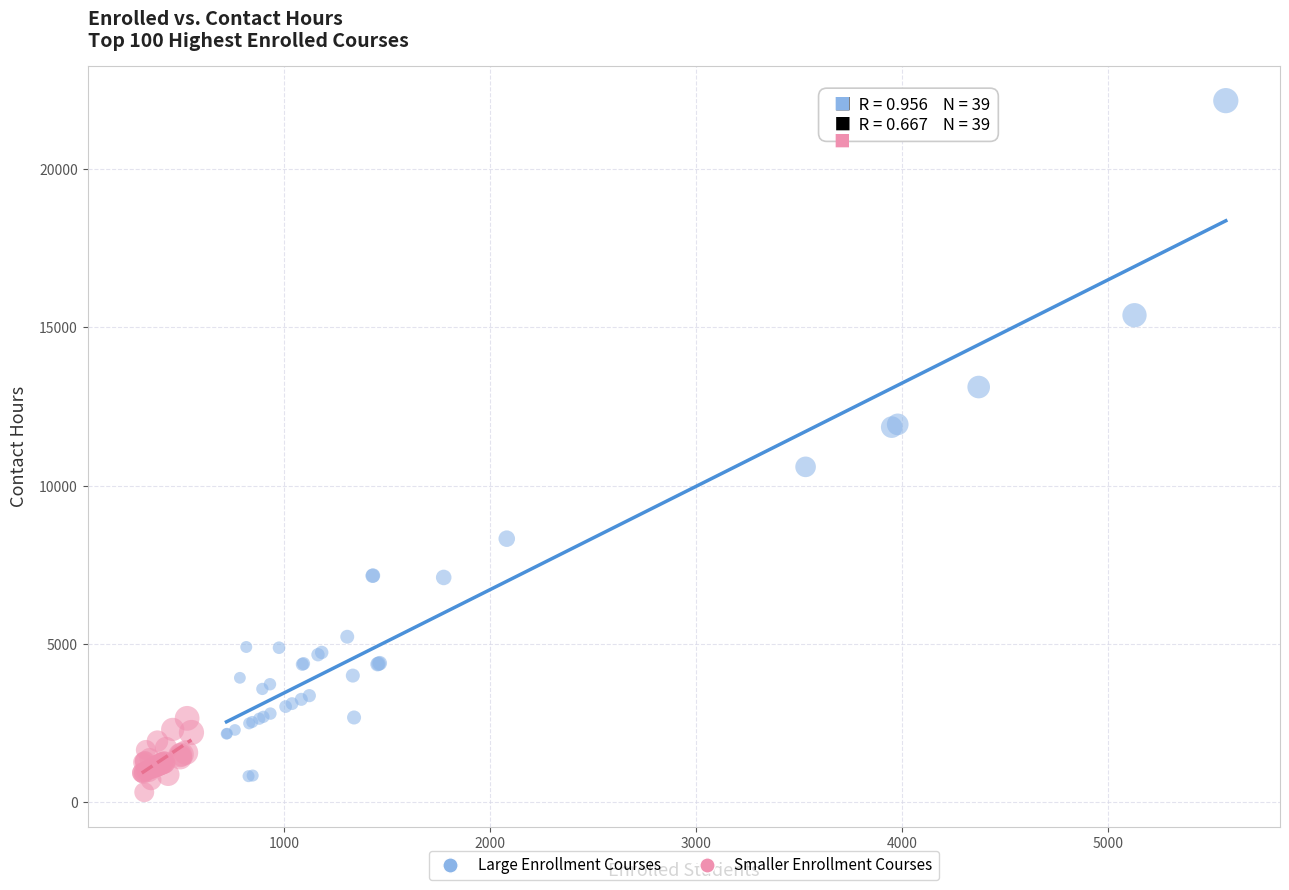

Which series has the widest spread of Y values?

Large Enrollment Courses